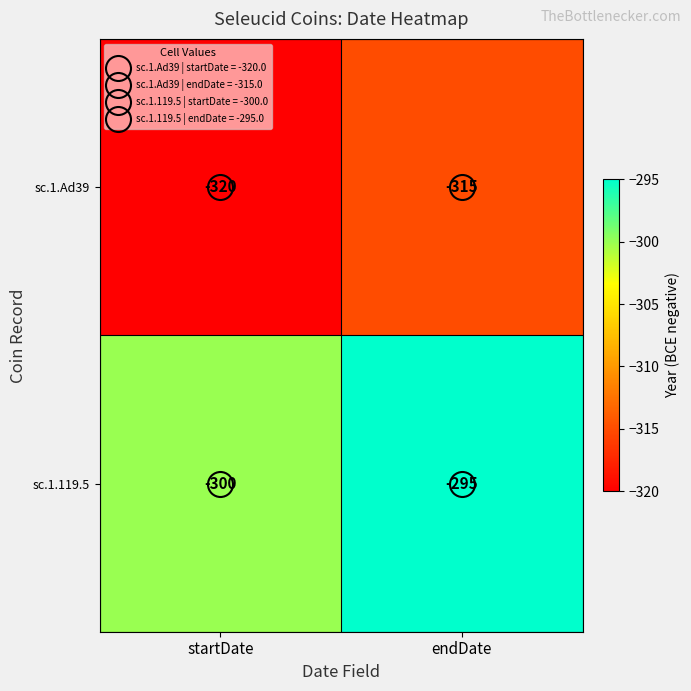

What is the maximum value shown in the chart?

-295